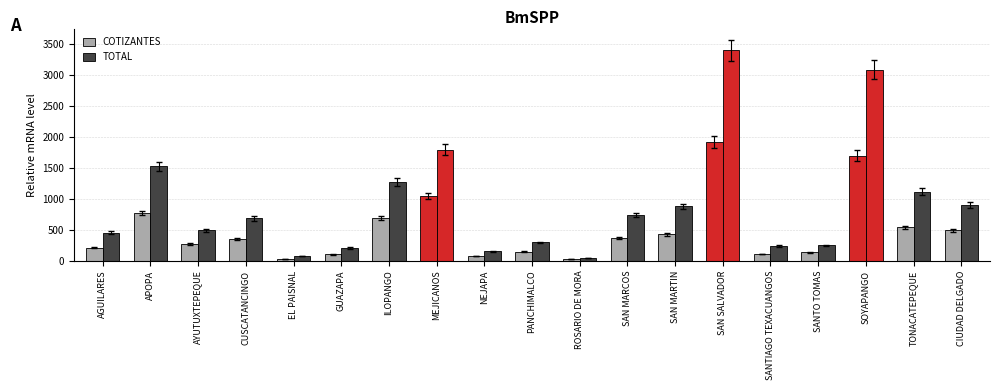

How many bars are there in each group?

2